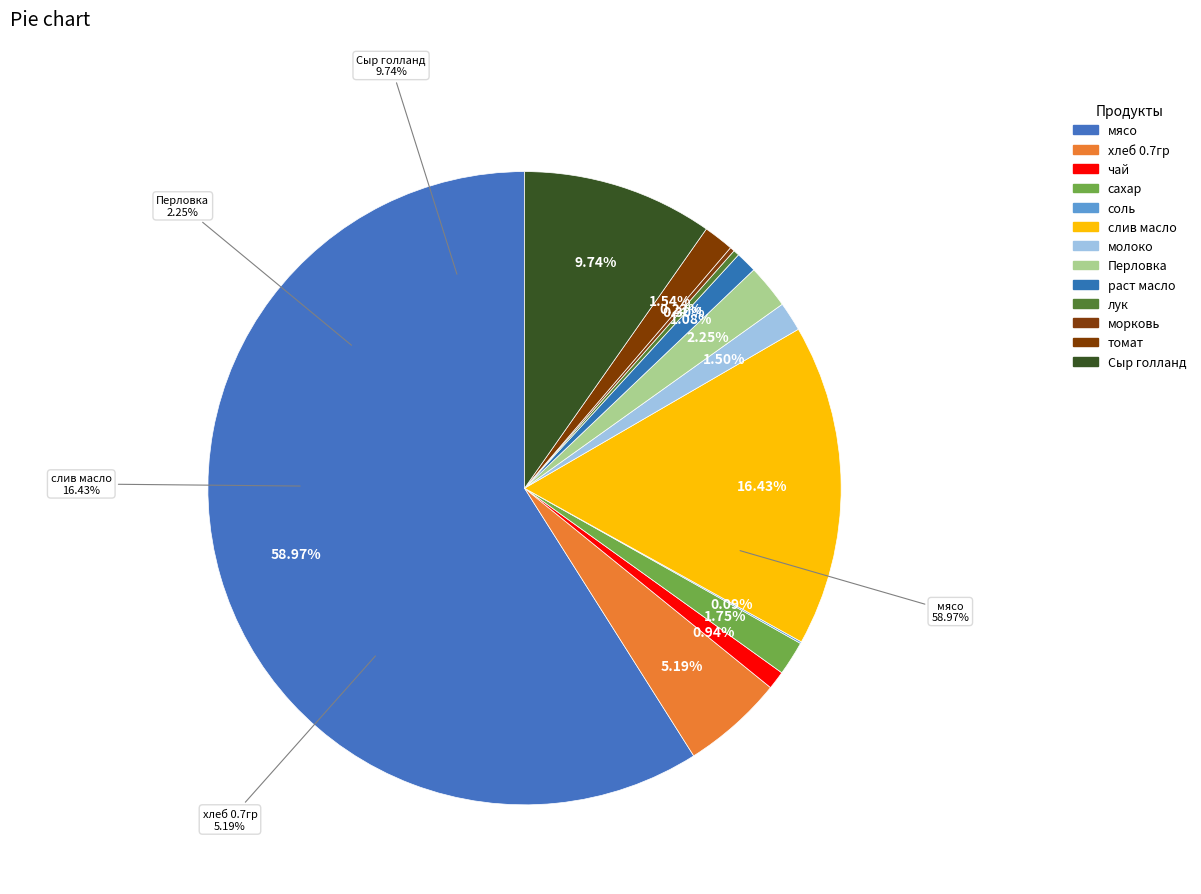

To the nearest percent, what portion does сахар represent?

2%